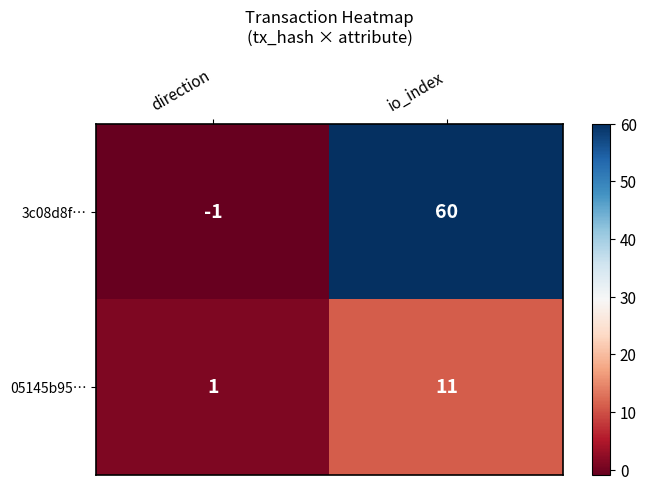

Between direction and io_index, which series saw the biggest shift?

3c08d8f…